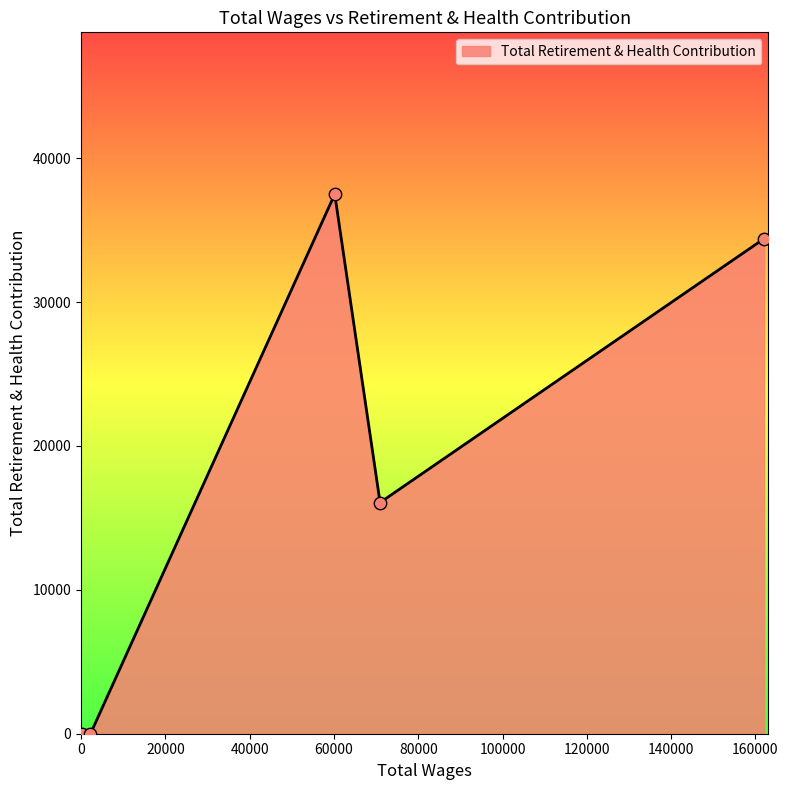

What is the greatest value displayed?

37503